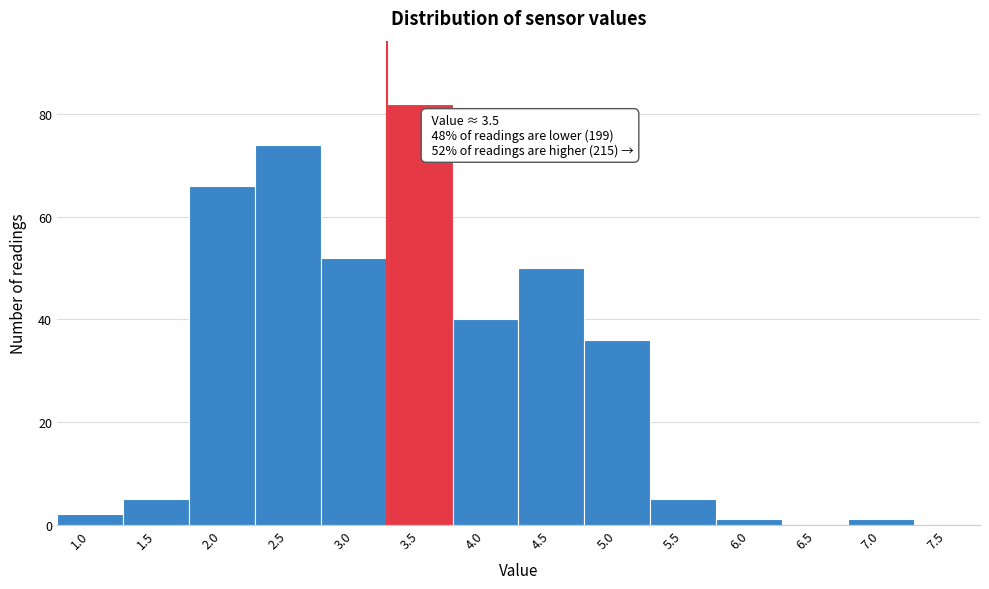

Reading left to right, what are all the values shown in this chart?

1.0=2	1.5=5	2.0=66	2.5=74	3.0=52	3.5=82	4.0=40	4.5=50	5.0=36	5.5=5	6.0=1	6.5=0	7.0=1	7.5=0